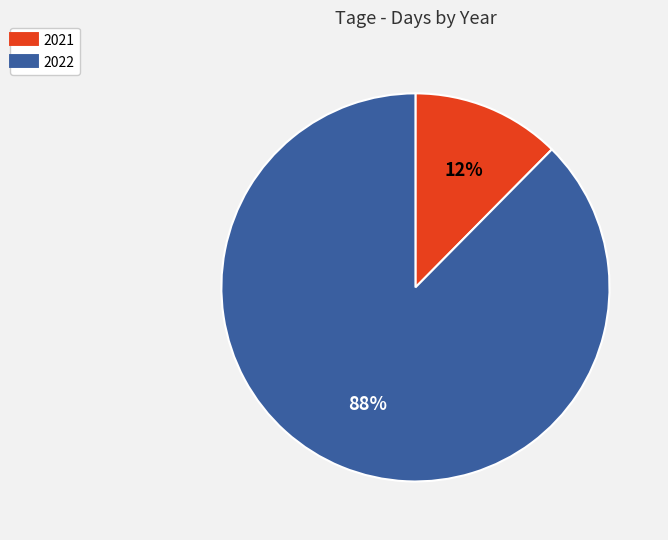

True or false: 2022 accounts for 88% of the total.

True